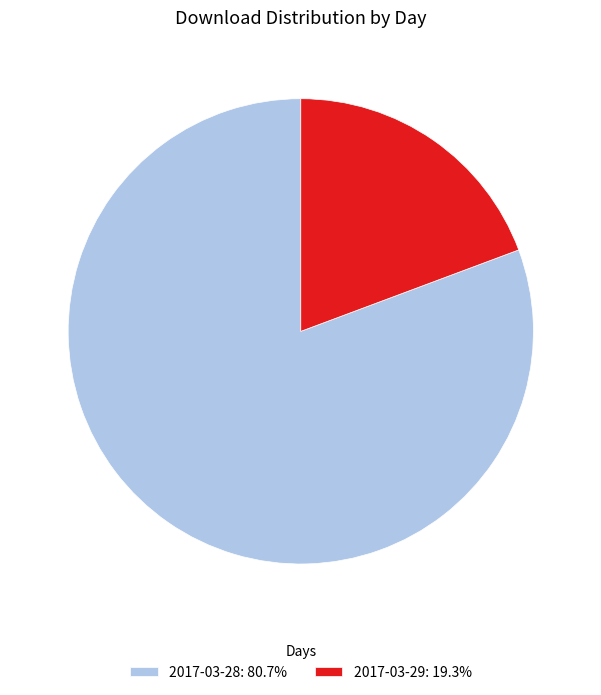

What is the ratio of the value at 2017-03-28: 80.7% to the value at 2017-03-29: 19.3%?

4.2